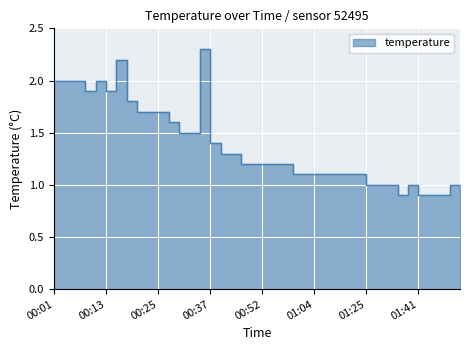

What is the change in value from 00:03 to 00:50?

-0.8